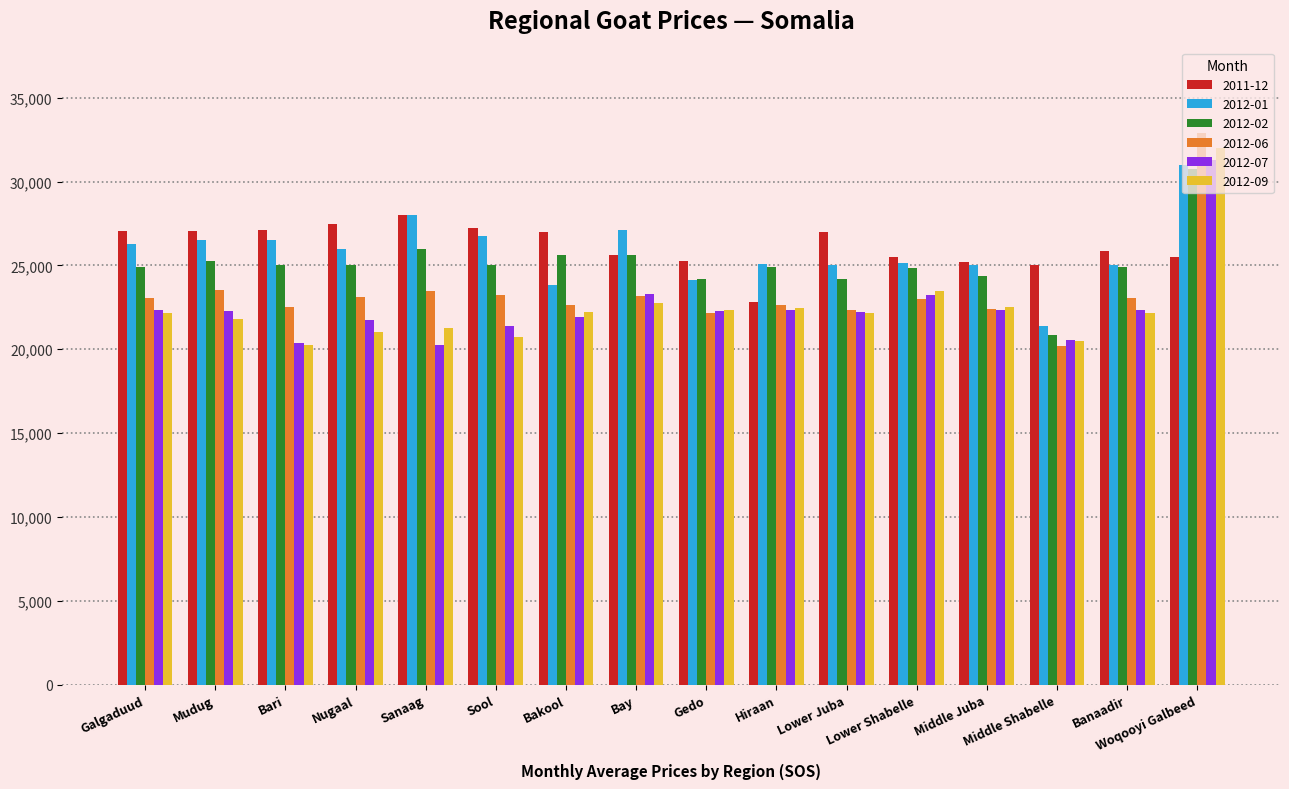

How many groups of bars are there?

16